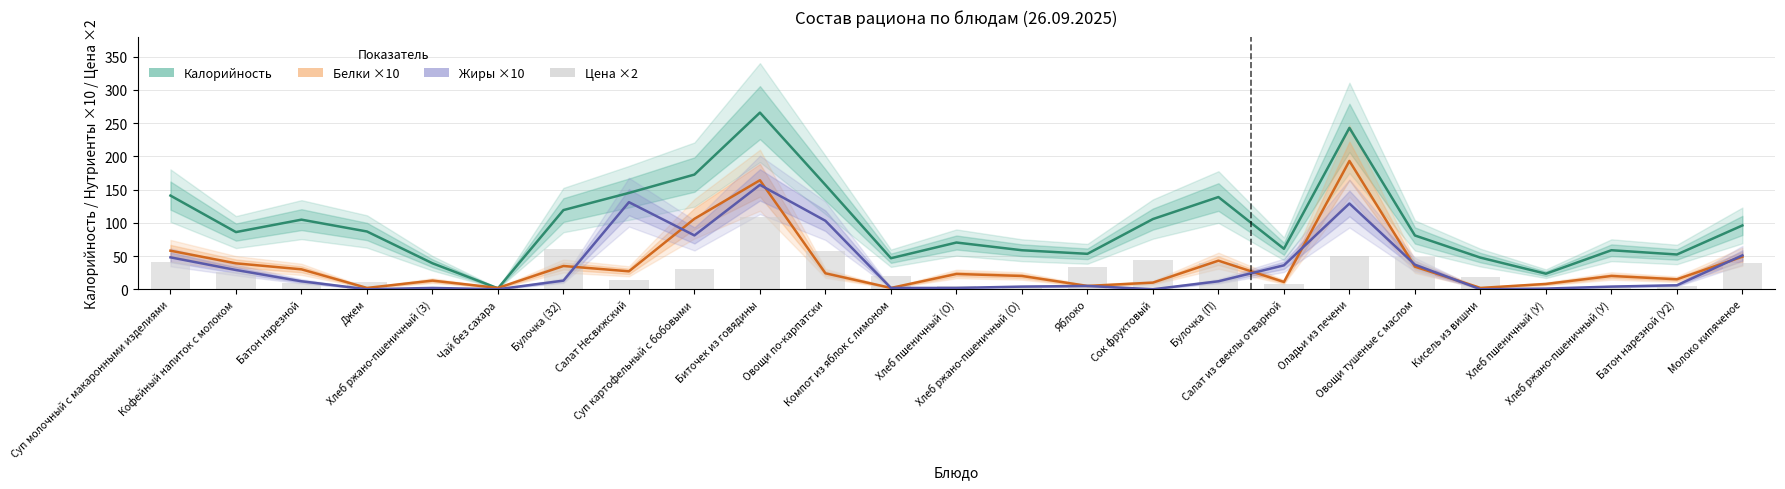

Reading right to left, list all the values displayed in this chart.

Калорийность: Молоко кипяченое=96.0	Батон нарезной (У2)=52.3	Хлеб ржано-пшеничный (У)=58.7	Хлеб пшеничный (У)=23.4	Кисель из вишни=47.6	Овощи тушеные с маслом=80.9	Оладьи из печени=242.7	Салат из свеклы отварной=60.9	Булочка (П)=138.7	Сок фруктовый=105.6	Яблоко=53.3	Хлеб ржано-пшеничный (О)=58.7	Хлеб пшеничный (О)=70.3	Компот из яблок с лимоном=46.7	Овощи по-карпатски=156.9	Биточек из говядины=265.7	Суп картофельный с бобовыми=172.5	Салат Несвижский=144.9	Булочка (З2)=119.1	Чай без сахара=1.4	Хлеб ржано-пшеничный (З)=39.1	Джем=86.9	Батон нарезной=104.7	Кофейный напиток с молоком=86.0	Суп молочный с макаронными изделиями=140.9
Белки ×10: Молоко кипяченое=49.0	Батон нарезной (У2)=15.0	Хлеб ржано-пшеничный (У)=20.0	Хлеб пшеничный (У)=8.0	Кисель из вишни=2.0	Овощи тушеные с маслом=34.0	Оладьи из печени=193.0	Салат из свеклы отварной=11.0	Булочка (П)=43.0	Сок фруктовый=10.0	Яблоко=5.0	Хлеб ржано-пшеничный (О)=20.0	Хлеб пшеничный (О)=23.0	Компот из яблок с лимоном=2.0	Овощи по-карпатски=24.0	Биточек из говядины=164.0	Суп картофельный с бобовыми=106.0	Салат Несвижский=27.0	Булочка (З2)=35.0	Чай без сахара=2.0	Хлеб ржано-пшеничный (З)=13.0	Джем=2.0	Батон нарезной=30.0	Кофейный напиток с молоком=39.0	Суп молочный с макаронными изделиями=58.0
Жиры ×10: Молоко кипяченое=51.0	Батон нарезной (У2)=6.0	Хлеб ржано-пшеничный (У)=4.0	Хлеб пшеничный (У)=1.0	Кисель из вишни=0.0	Овощи тушеные с маслом=37.0	Оладьи из печени=129.0	Салат из свеклы отварной=36.0	Булочка (П)=12.0	Сок фруктовый=0.0	Яблоко=5.0	Хлеб ржано-пшеничный (О)=4.0	Хлеб пшеничный (О)=2.0	Компот из яблок с лимоном=2.0	Овощи по-карпатски=103.0	Биточек из говядины=157.0	Суп картофельный с бобовыми=81.0	Салат Несвижский=131.0	Булочка (З2)=13.0	Чай без сахара=0.0	Хлеб ржано-пшеничный (З)=2.0	Джем=0.0	Батон нарезной=12.0	Кофейный напиток с молоком=29.0	Суп молочный с макаронными изделиями=48.0
Цена ×2: Молоко кипяченое=39.9	Батон нарезной (У2)=4.6	Хлеб ржано-пшеничный (У)=5.1	Хлеб пшеничный (У)=1.7	Кисель из вишни=18.1	Овощи тушеные с маслом=48.4	Оладьи из печени=50.4	Салат из свеклы отварной=7.9	Булочка (П)=40.0	Сок фруктовый=44.0	Яблоко=33.6	Хлеб ржано-пшеничный (О)=5.1	Хлеб пшеничный (О)=5.1	Компот из яблок с лимоном=20.3	Овощи по-карпатски=57.0	Биточек из говядины=108.7	Суп картофельный с бобовыми=30.6	Салат Несвижский=13.5	Булочка (З2)=60.0	Чай без сахара=1.7	Хлеб ржано-пшеничный (З)=3.4	Джем=11.4	Батон нарезной=9.1	Кофейный напиток с молоком=26.4	Суп молочный с макаронными изделиями=41.3